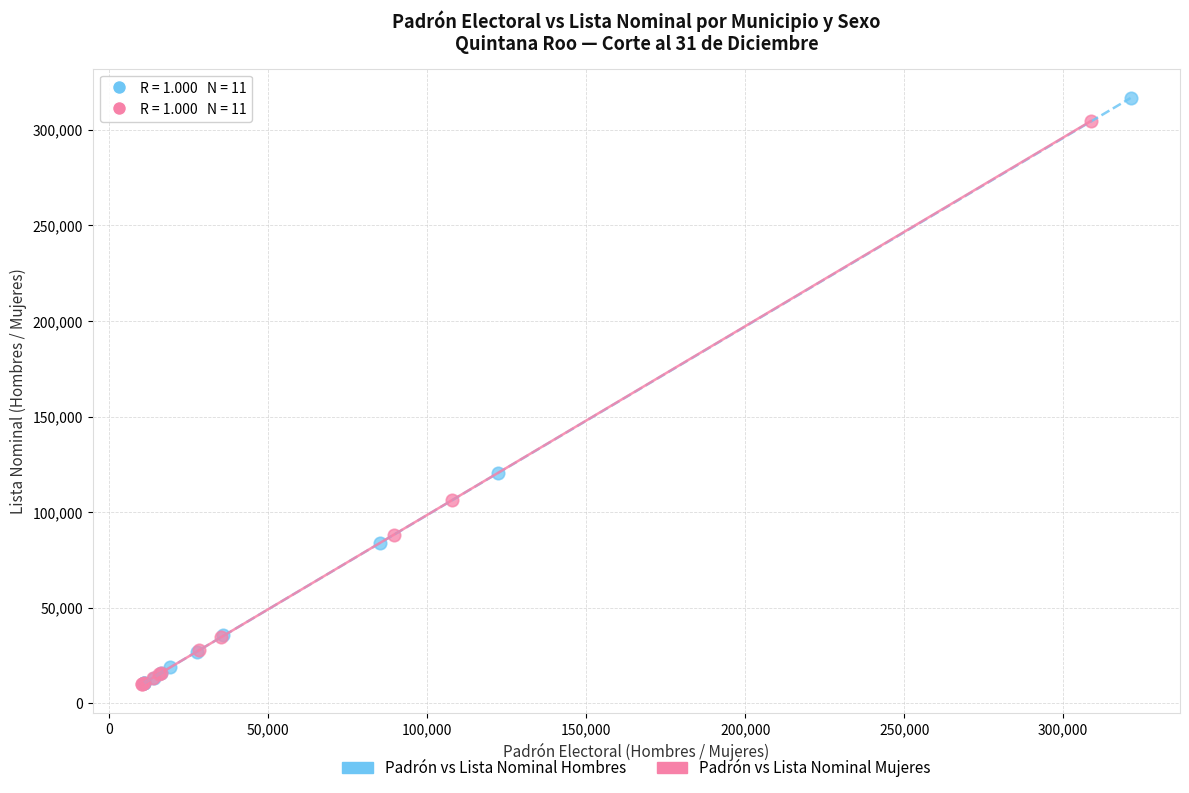

Which series has the widest spread of Y values?

Padrón vs Lista Nominal Hombres